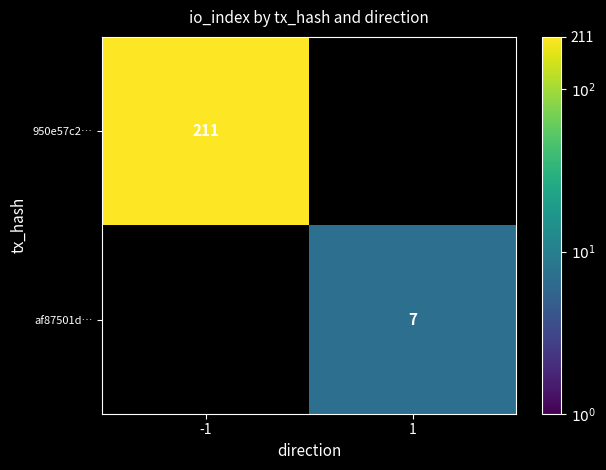

The 950e57c2… series shows 211 at -1. True or false?

True